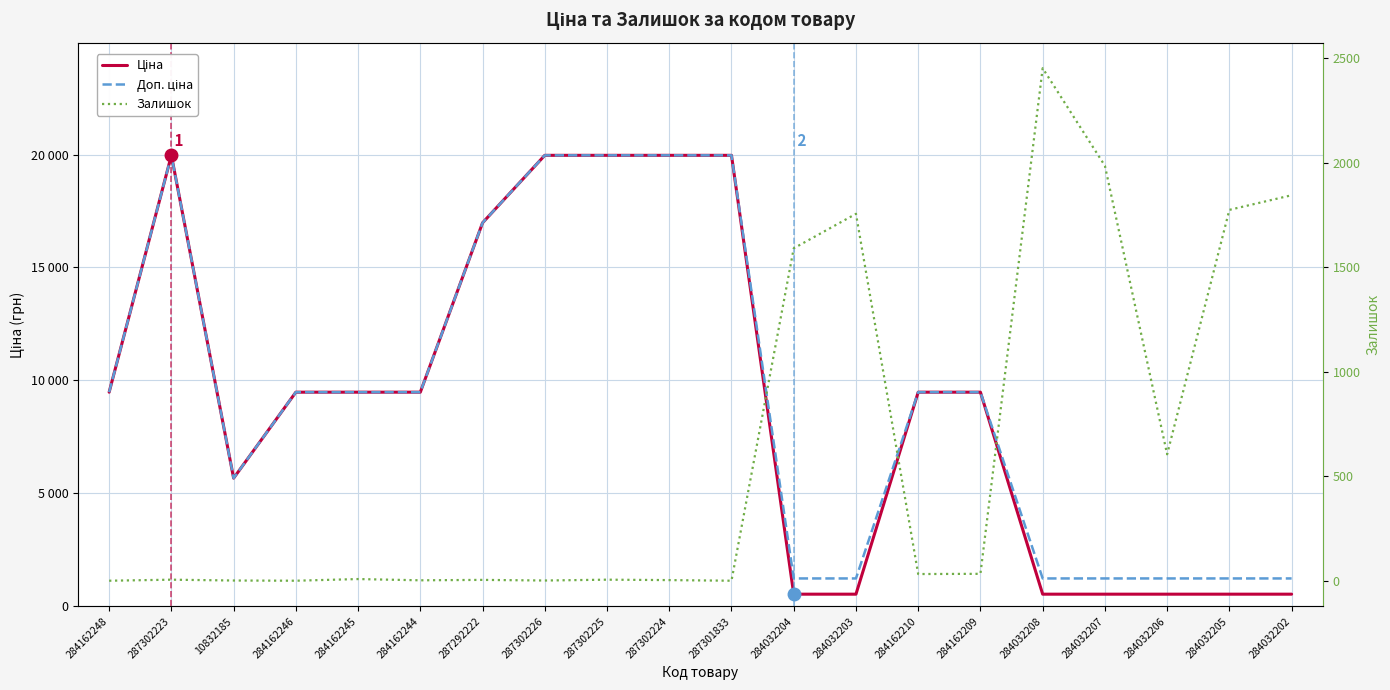

Reading left to right, what are all the values shown in this chart?

Ціна: 284162248=9480.1	287302223=19964.2	10832185=5673.8	284162246=9480.1	284162245=9480.1	284162244=9480.1	287292222=16976.3	287302226=19964.2	287302225=19964.2	287302224=19964.2	287301833=19964.2	284032204=539.0	284032203=539.0	284162210=9480.1	284162209=9480.1	284032208=539.0	284032207=539.0	284032206=539.0	284032205=539.0	284032202=539.0
Доп. ціна: 284162248=9480.1	287302223=19964.2	10832185=5673.8	284162246=9480.1	284162245=9480.1	284162244=9480.1	287292222=16976.3	287302226=19964.2	287302225=19964.2	287302224=19964.2	287301833=19964.2	284032204=1235.4	284032203=1235.4	284162210=9480.1	284162209=9480.1	284032208=1235.4	284032207=1235.4	284032206=1235.4	284032205=1235.4	284032202=1235.4
Залишок: 284162248=0.0	287302223=5.0	10832185=1.0	284162246=0.0	284162245=8.0	284162244=2.0	287292222=4.0	287302226=1.0	287302225=5.0	287302224=3.0	287301833=0.0	284032204=1591.0	284032203=1756.0	284162210=32.0	284162209=33.0	284032208=2453.0	284032207=1986.0	284032206=605.0	284032205=1775.0	284032202=1845.0